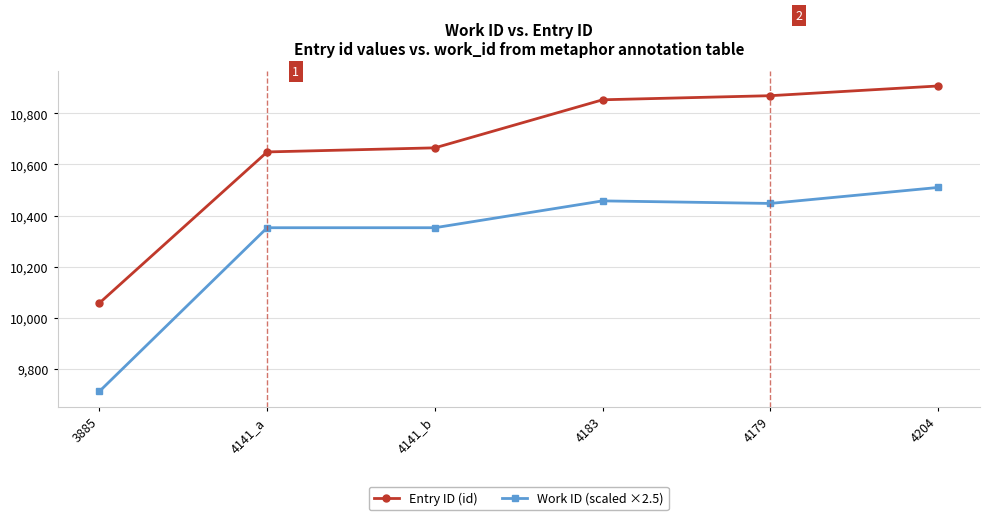

Count the number of data series in this chart.

2